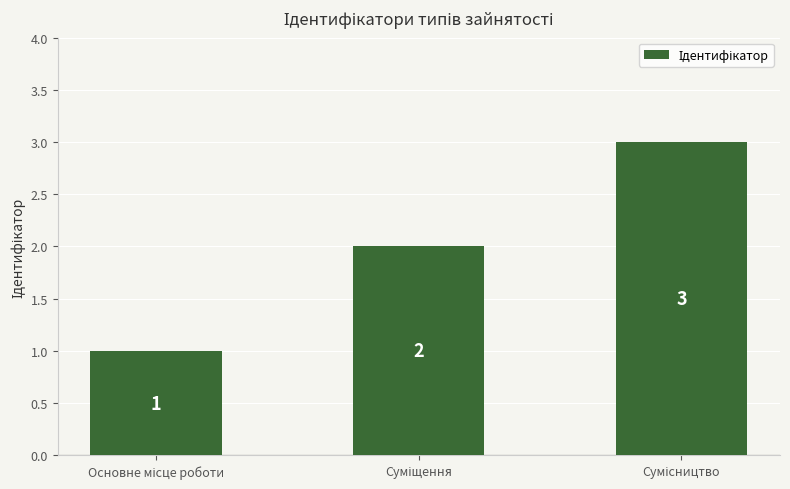

What is the average value?

2